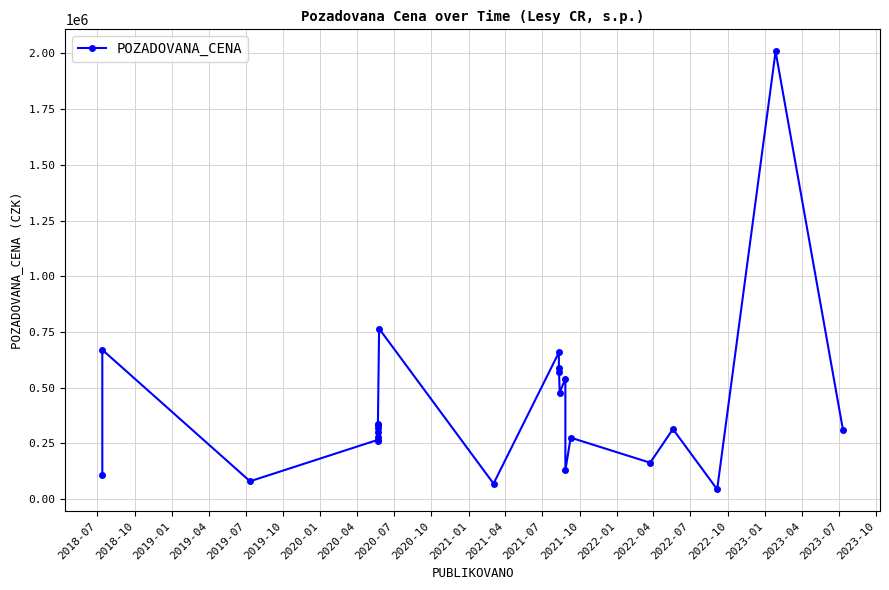

Reading left to right, list all the values displayed in this chart.

107200	670000	80000	265980	280240	302560	338520	261640	334180	319920	765080	69500	658150	571875	590250	478325	540700	128925	275825	163260	314230	43800	2009250	310500